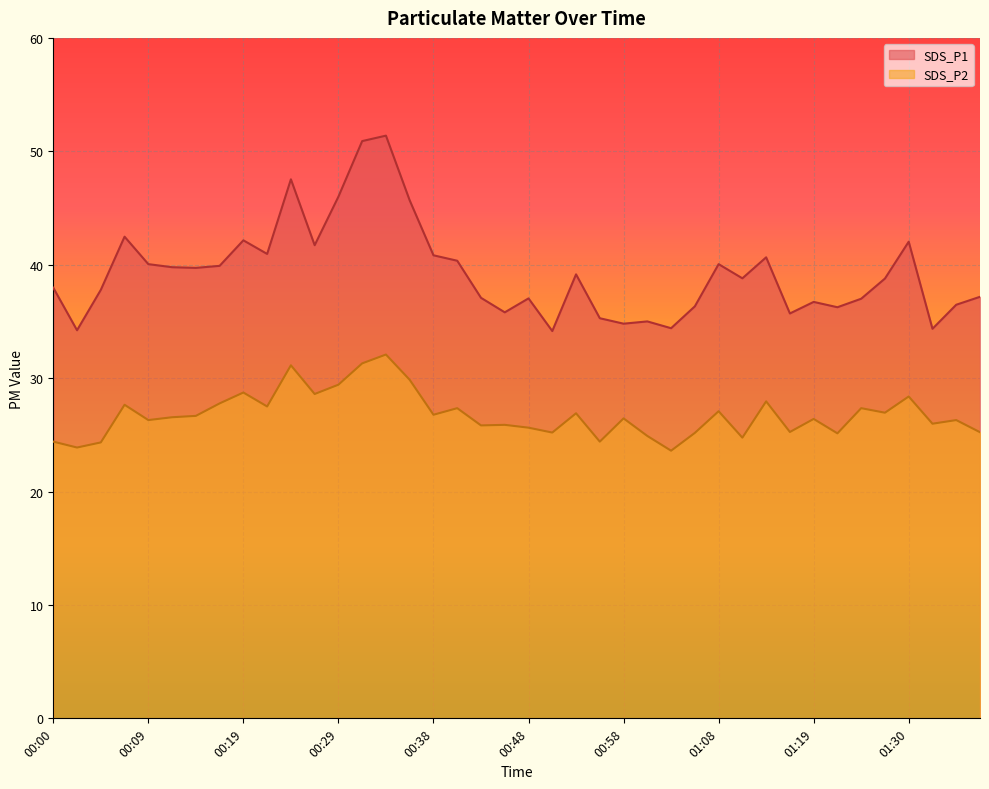

Reading left to right, what are all the values shown in this chart?

SDS_P1: 00:00=38.0	00:02=34.2	00:04=37.8	00:07=42.5	00:09=40.0	00:12=39.8	00:14=39.7	00:17=39.9	00:19=42.1	00:21=41.0	00:24=47.5	00:26=41.7	00:29=46.0	00:31=50.9	00:34=51.4	00:36=45.7	00:38=40.8	00:41=40.4	00:43=37.1	00:46=35.8	00:48=37.0	00:51=34.1	00:53=39.1	00:55=35.3	00:58=34.8	01:00=35.0	01:03=34.4	01:05=36.3	01:08=40.0	01:10=38.8	01:13=40.6	01:16=35.7	01:19=36.7	01:22=36.2	01:25=37.0	01:27=38.8	01:30=42.0	01:33=34.4	01:35=36.5	01:38=37.2
SDS_P2: 00:00=24.4	00:02=23.9	00:04=24.3	00:07=27.6	00:09=26.3	00:12=26.6	00:14=26.7	00:17=27.8	00:19=28.7	00:21=27.5	00:24=31.1	00:26=28.6	00:29=29.4	00:31=31.3	00:34=32.1	00:36=29.9	00:38=26.8	00:41=27.4	00:43=25.8	00:46=25.9	00:48=25.6	00:51=25.2	00:53=26.9	00:55=24.4	00:58=26.4	01:00=24.9	01:03=23.6	01:05=25.2	01:08=27.1	01:10=24.8	01:13=27.9	01:16=25.2	01:19=26.4	01:22=25.1	01:25=27.4	01:27=26.9	01:30=28.4	01:33=26.0	01:35=26.3	01:38=25.2